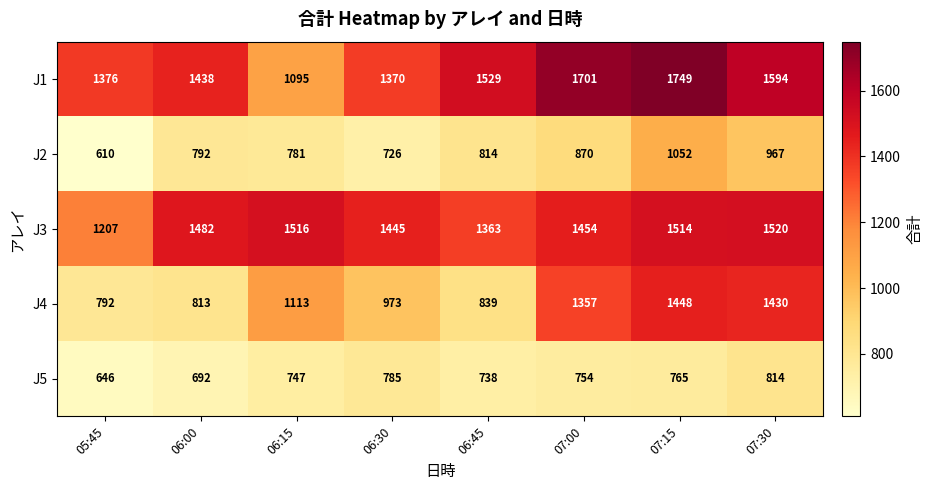

Which series has the widest spread of values?

J4